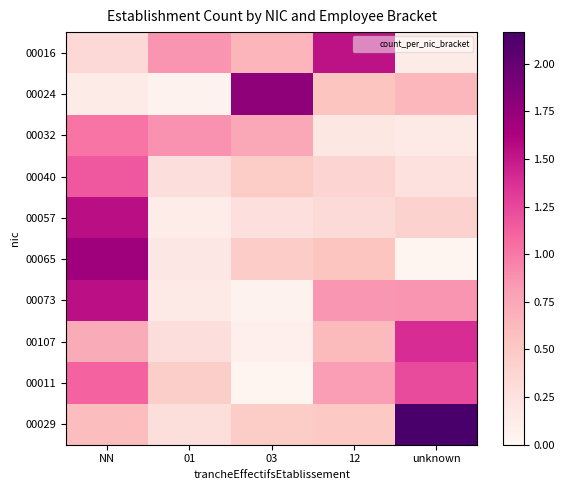

Which category has the lowest value across all series?

03